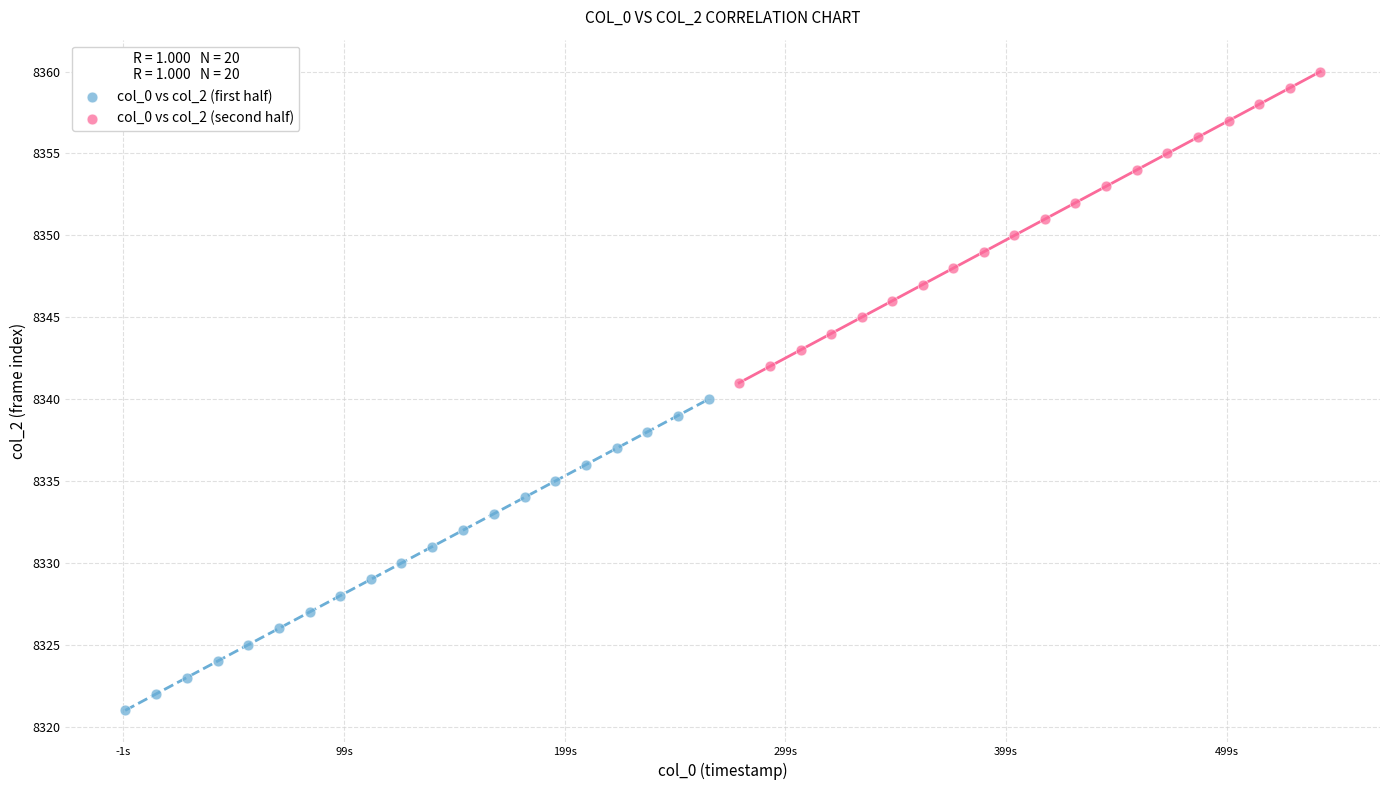

Which series reaches the minimum Y coordinate?

col_0 vs col_2 (first half)